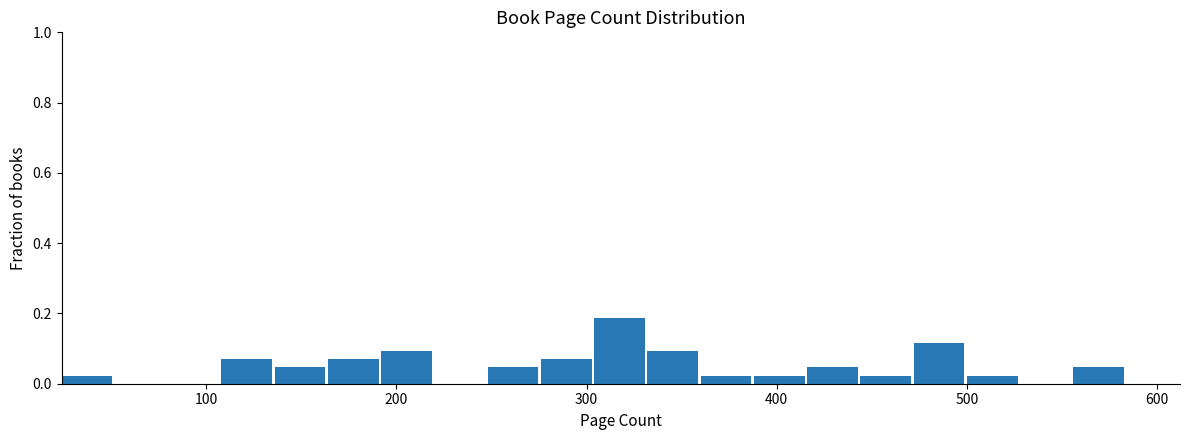

Read against the x-axis, roughly where is the centre of the tallest bar?

320